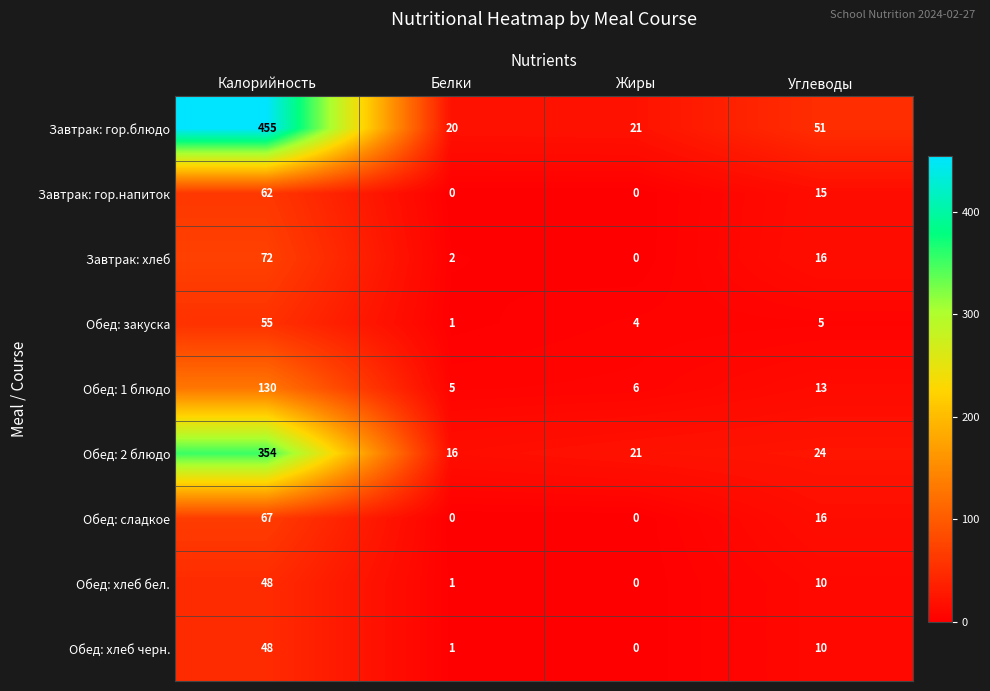

What is the average value of the Обед: 2 блюдо series?

104